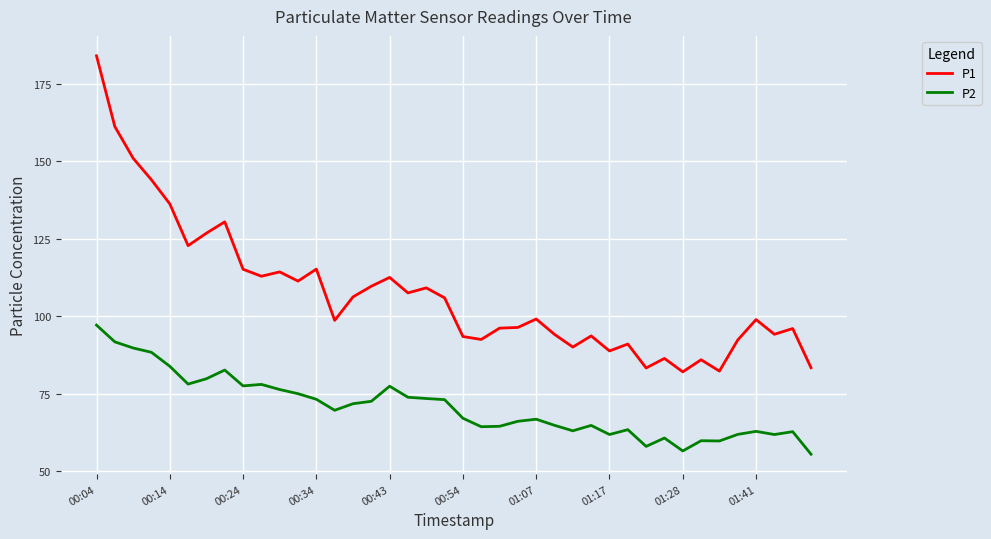

What are all the series names shown in the legend?

P1, P2